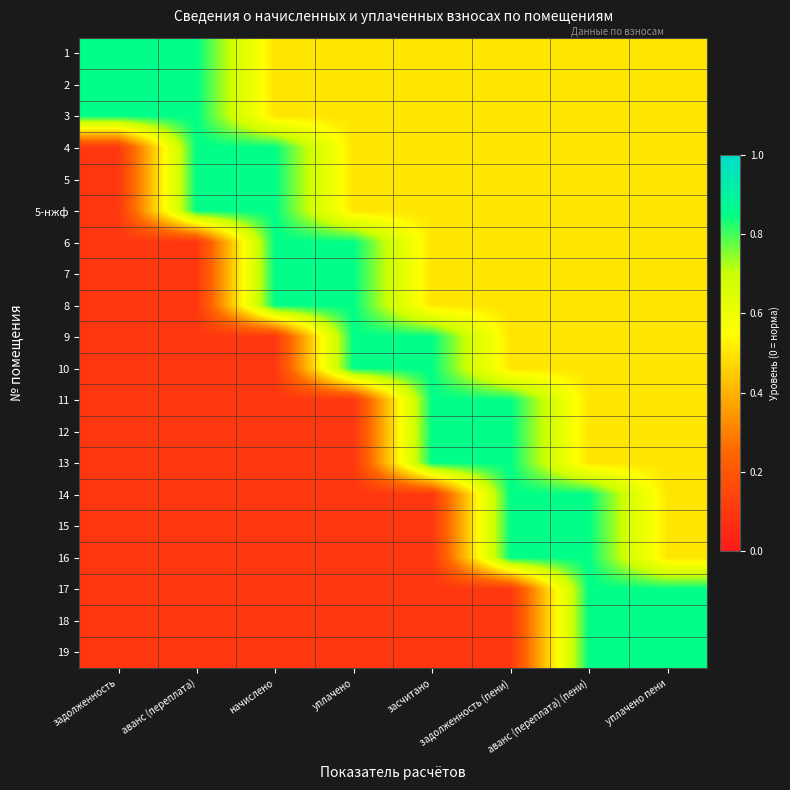

At which category does the chart reach its minimum across all series?

задолженность